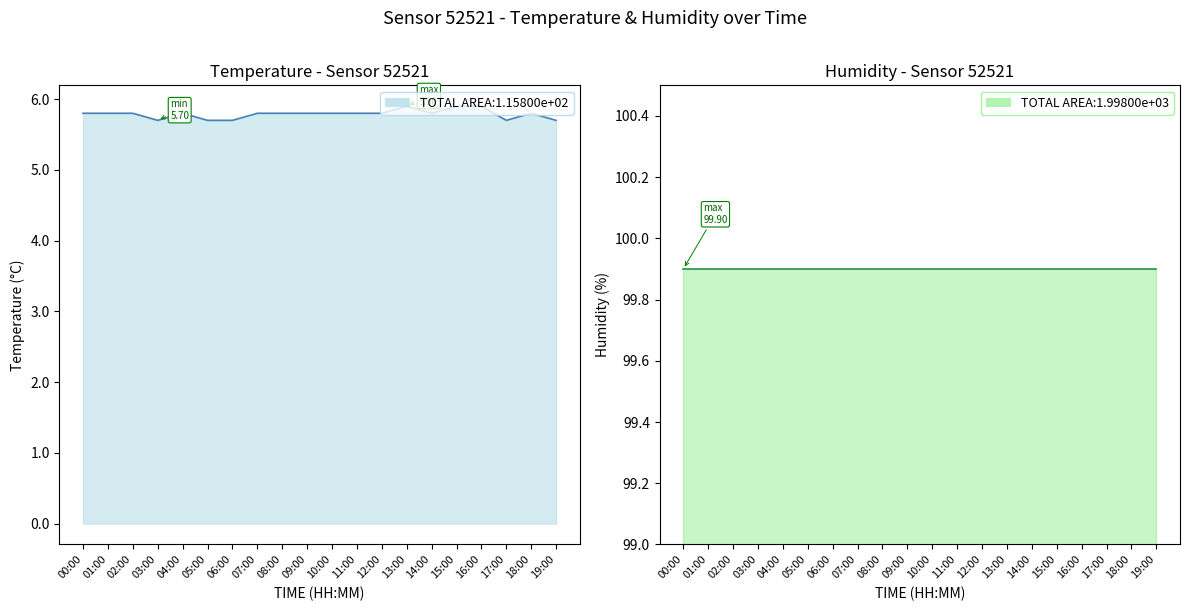

List the labels in order of value, smallest first.

03:00, 05:00, 06:00, 17:00, 19:00, 00:00, 01:00, 02:00, 04:00, 07:00, 08:00, 09:00, 10:00, 11:00, 12:00, 14:00, 18:00, 13:00, 15:00, 16:00